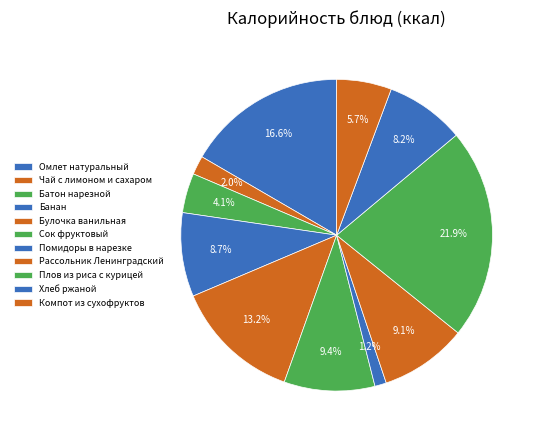

What is the ratio of the value at Чай с лимоном и сахаром to the value at Банан?

0.2